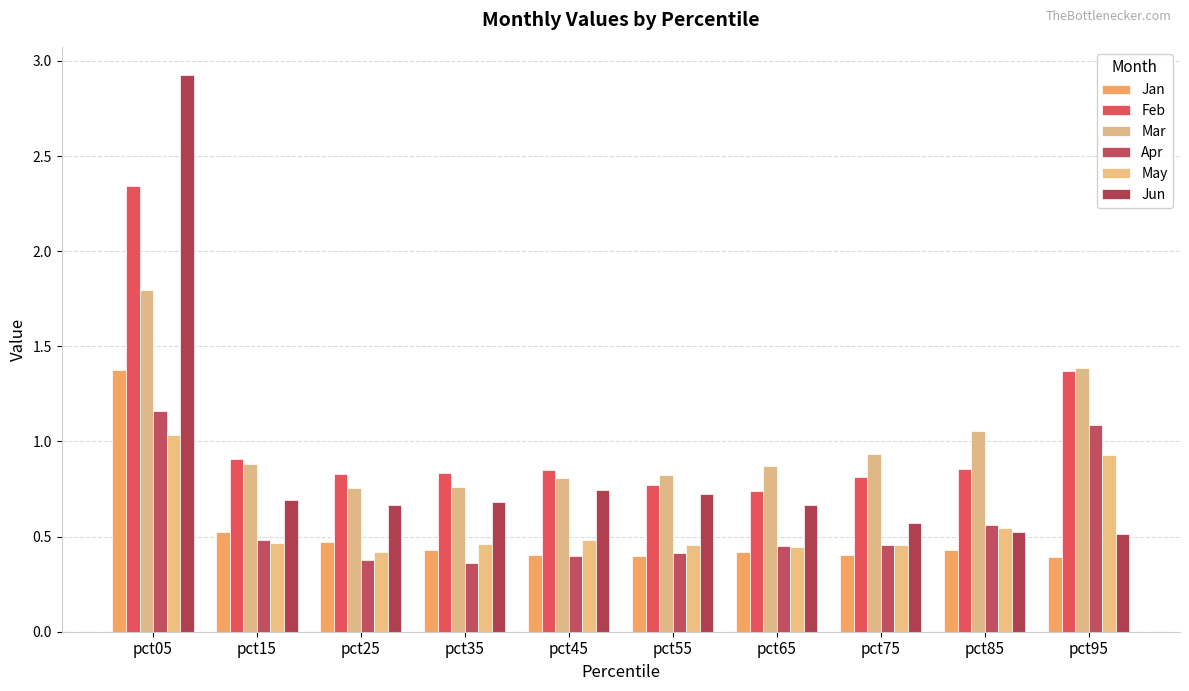

At which category does the chart reach its peak across all series?

pct05